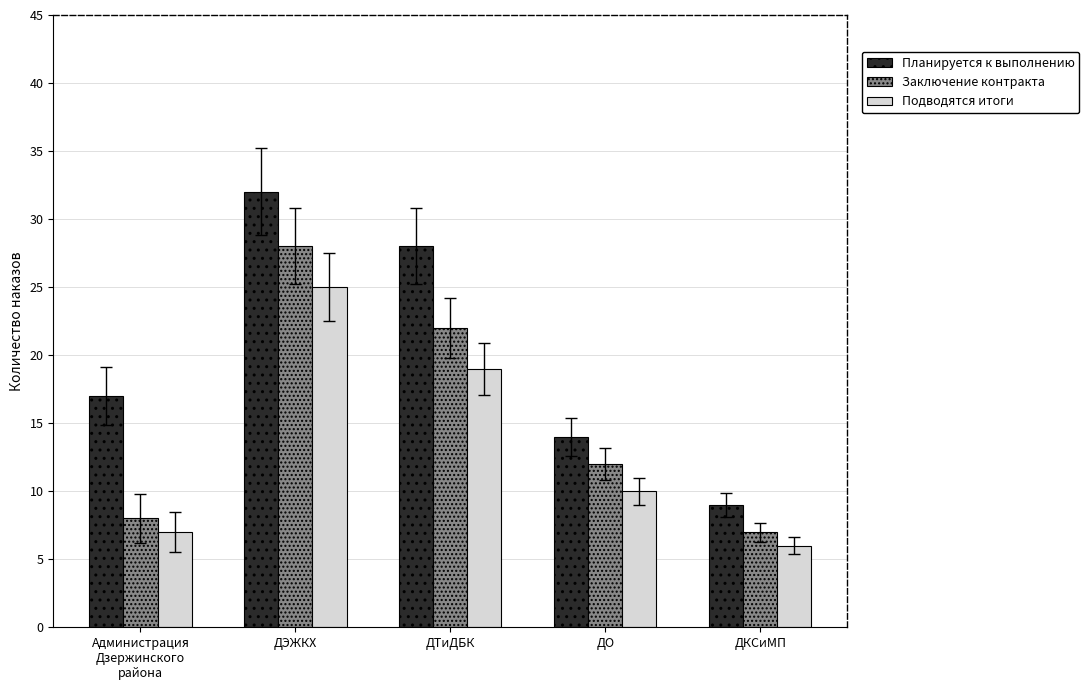

What is the difference between the maximum and minimum values in the Заключение контракта series?

21